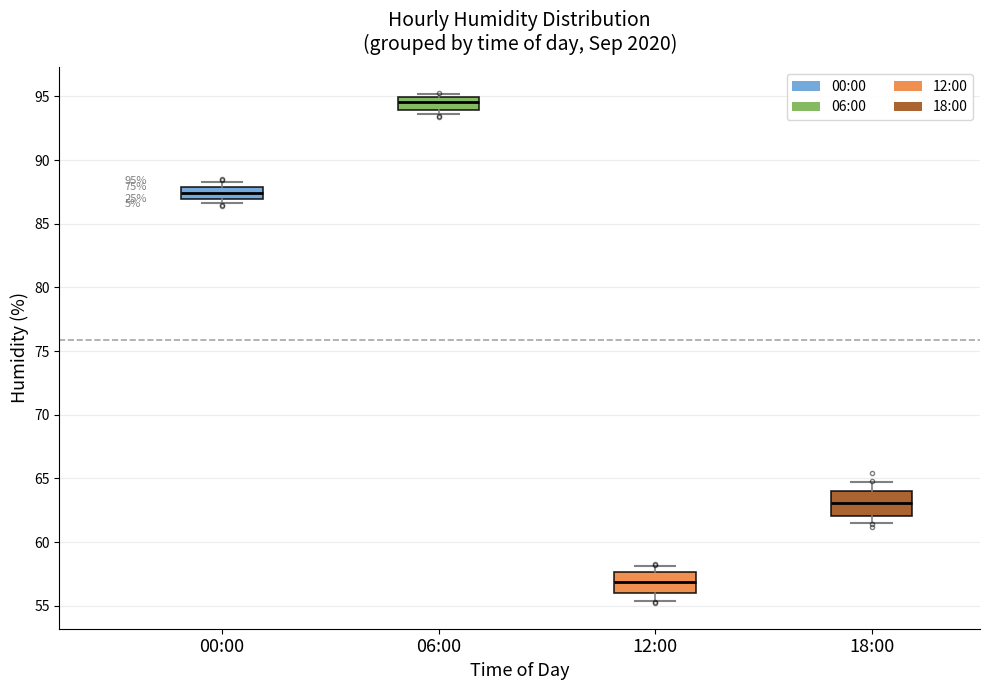

Which box has the lowest median line?

12:00